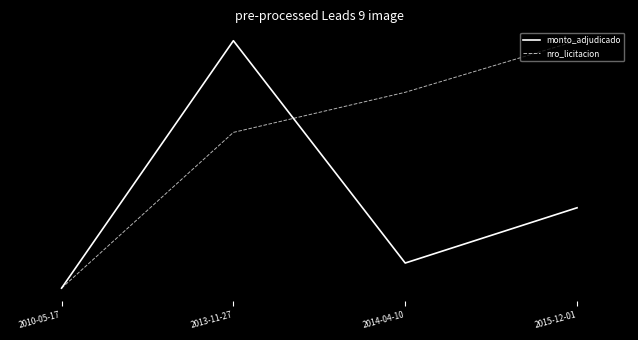

What is the average value of the monto_adjudicado series?

-0.3